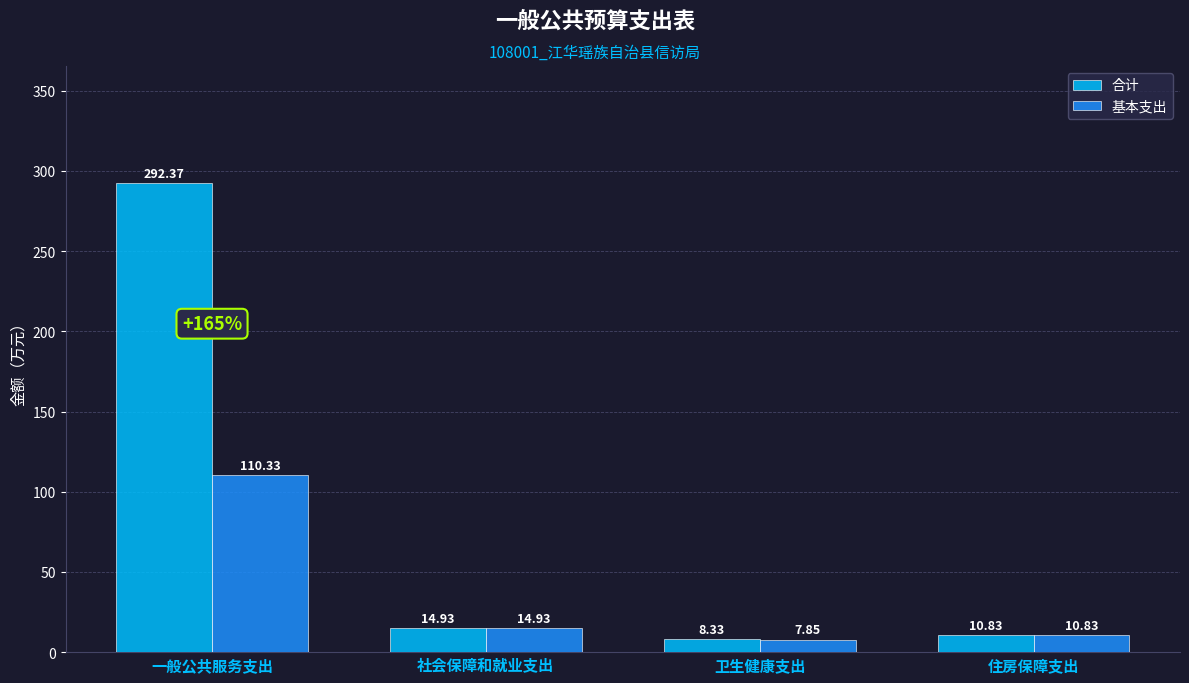

What is the value of the 合计 bar at the 1st from the left?

292.4